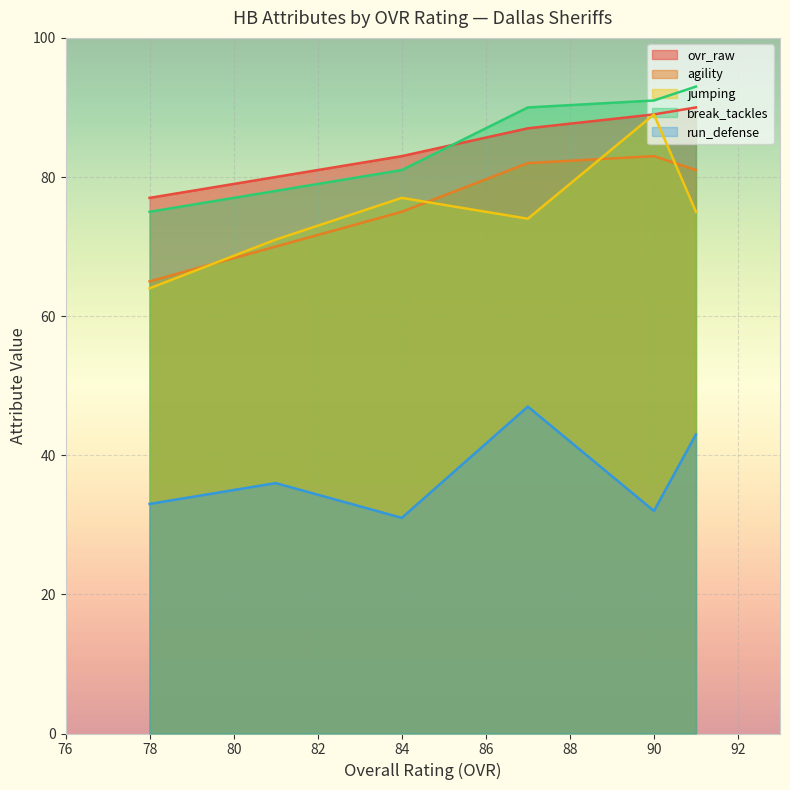

At which label is break_tackles closest to 84?

84